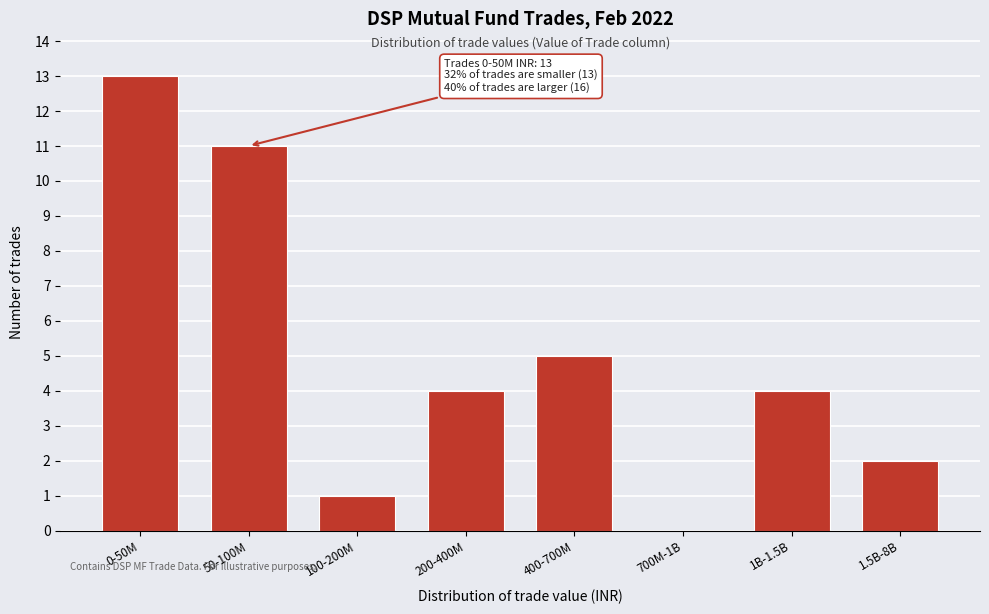

Reading left to right, extract all data points from this chart.

0-50M=13	50-100M=11	100-200M=1	200-400M=4	400-700M=5	700M-1B=0	1B-1.5B=4	1.5B-8B=2